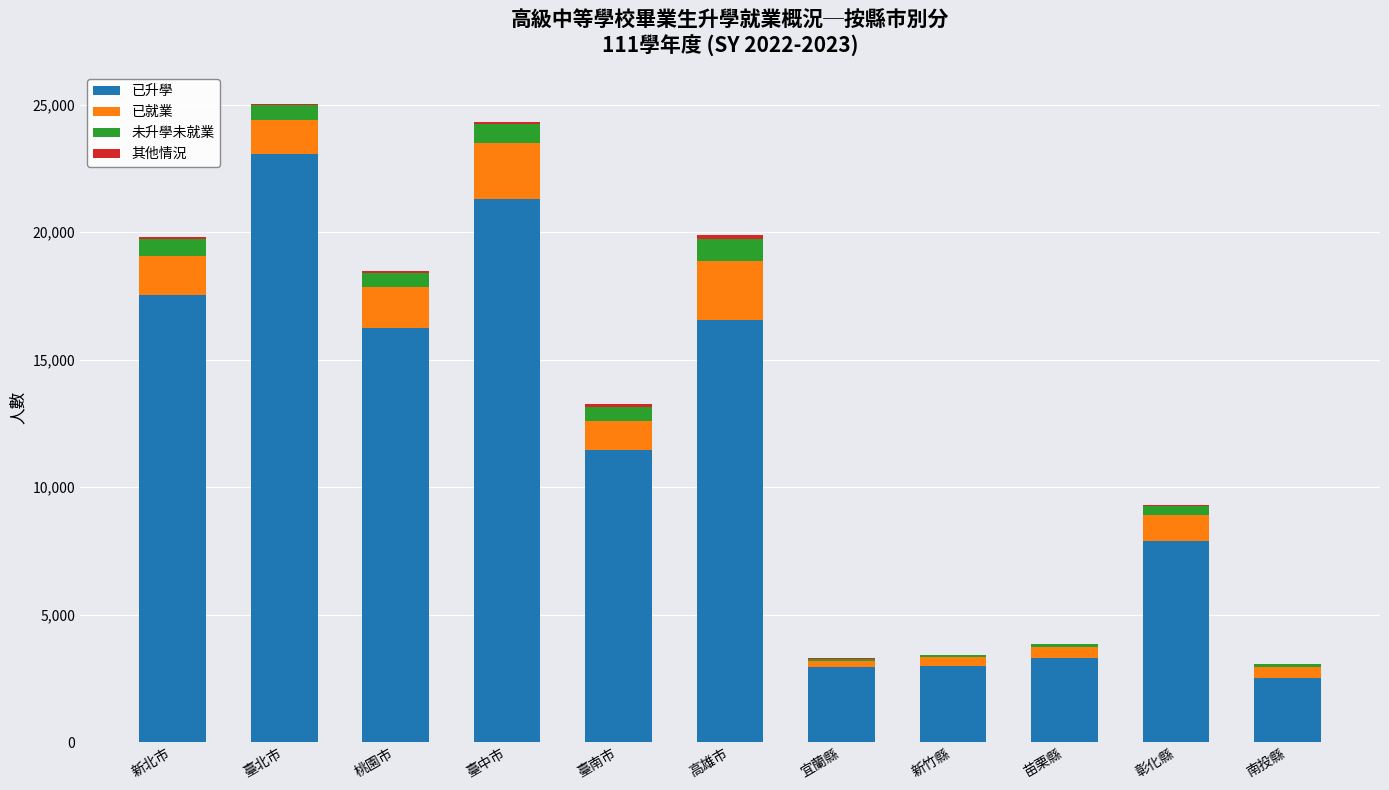

What is the sum of all 已升學 values?

125878